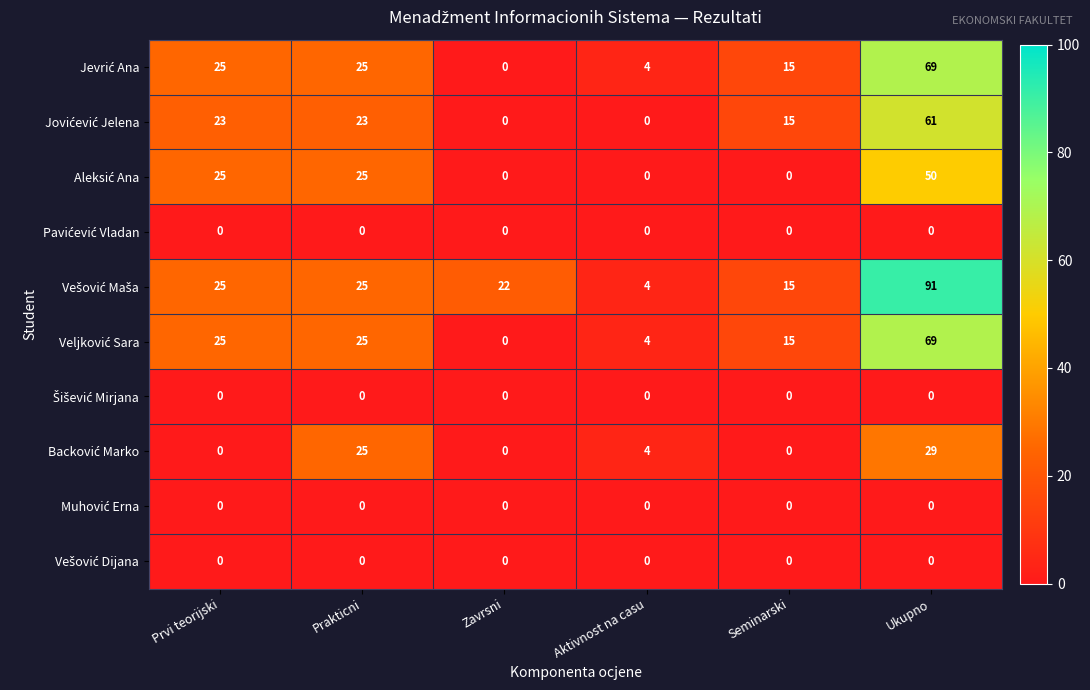

At how many categories does at least one series exceed 21?

4